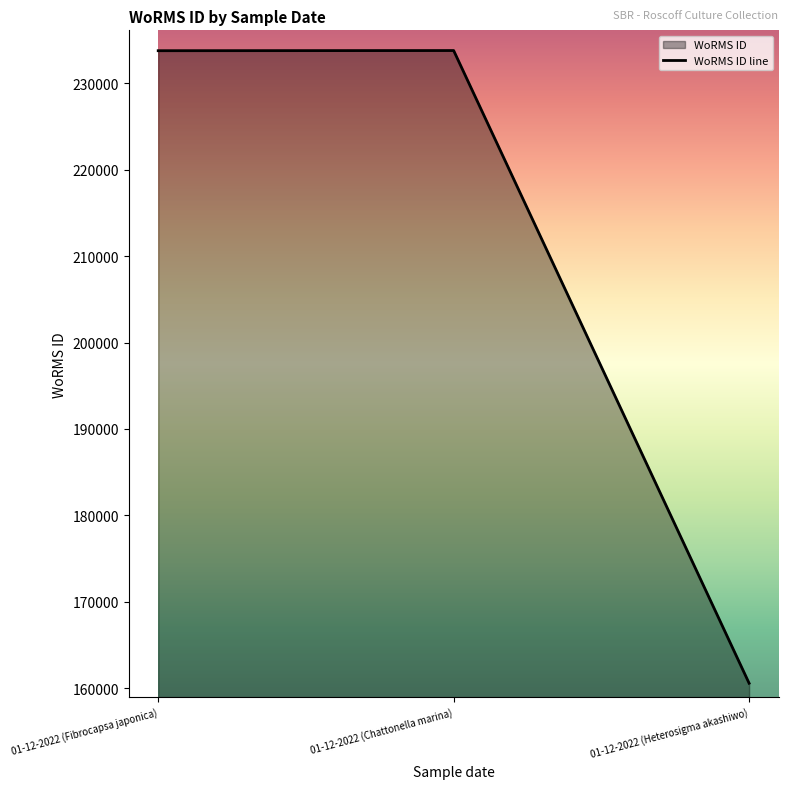

How many values are below 233761?

1